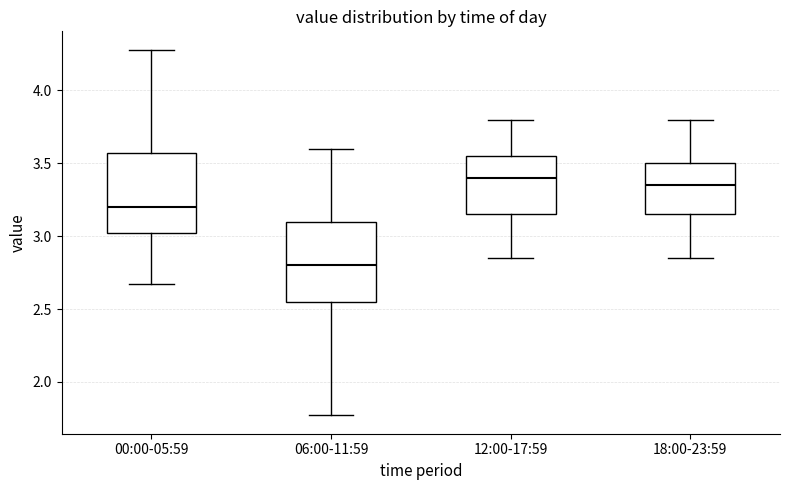

Which box has the lowest median line?

06:00-11:59